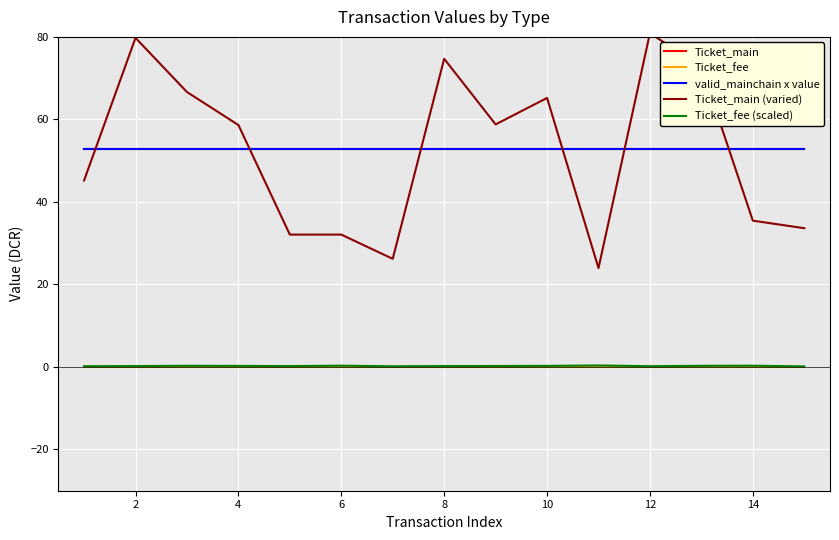

True or false: valid_mainchain x value and Ticket_main (varied) intersect in this chart.

True